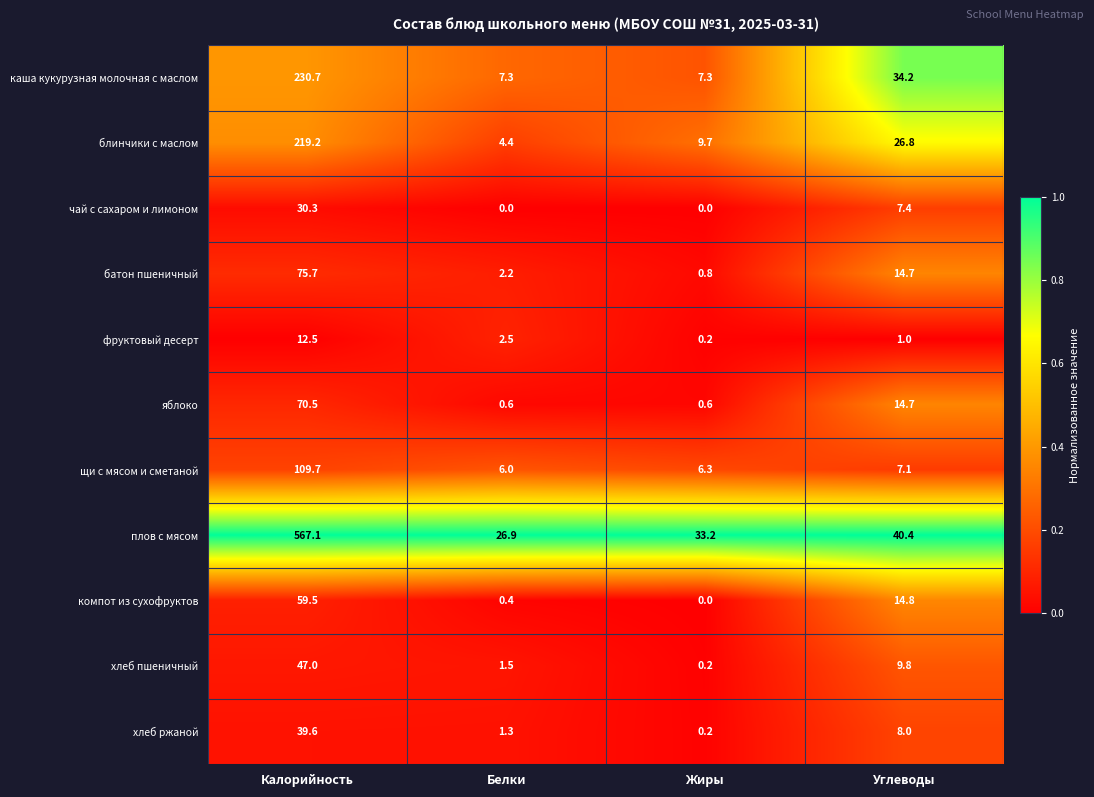

The яблоко series shows 0.6 at Белки. True or false?

True